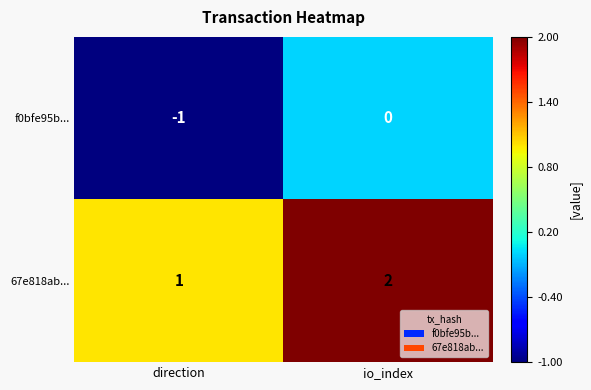

Is the value of f0bfe95b... at direction greater than the value of 67e818ab... at io_index?

No